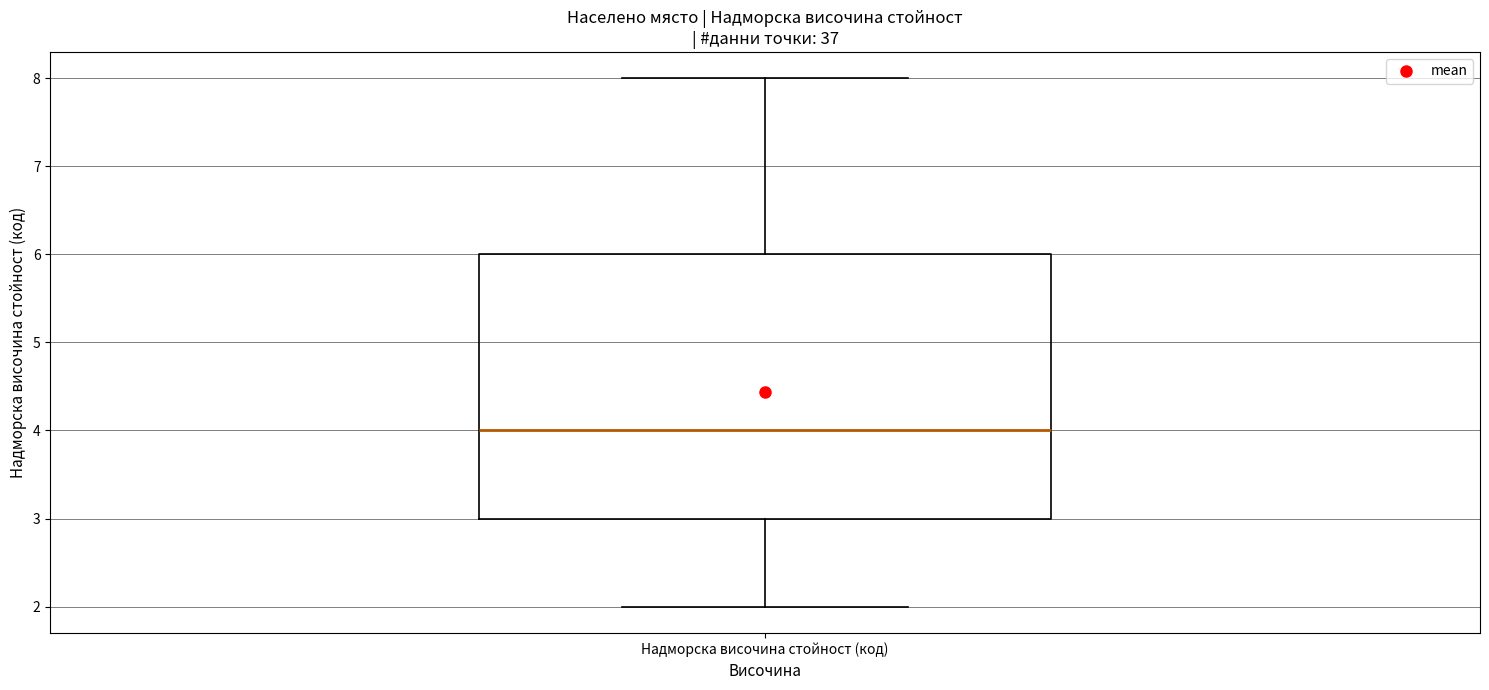

Where is the upper edge of the box for Надморска височина стойност (код) on the y-axis? The values are not printed on the chart, so give them approximately, as read against the axis.

6